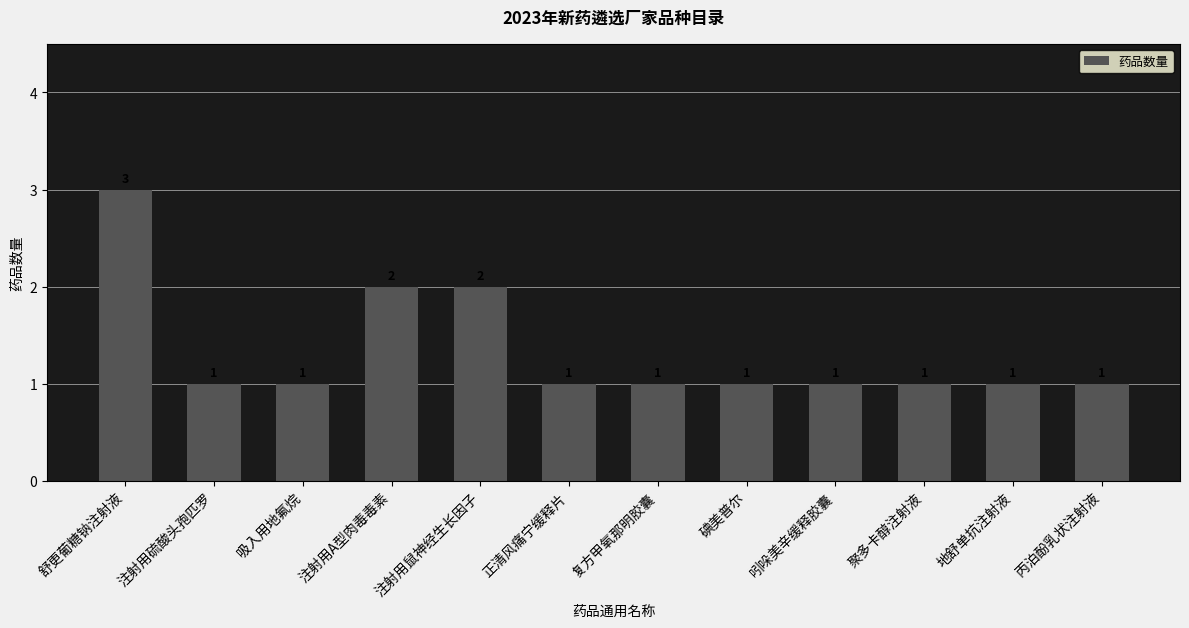

What is the label of the 5th bar from the left?

注射用鼠神经生长因子